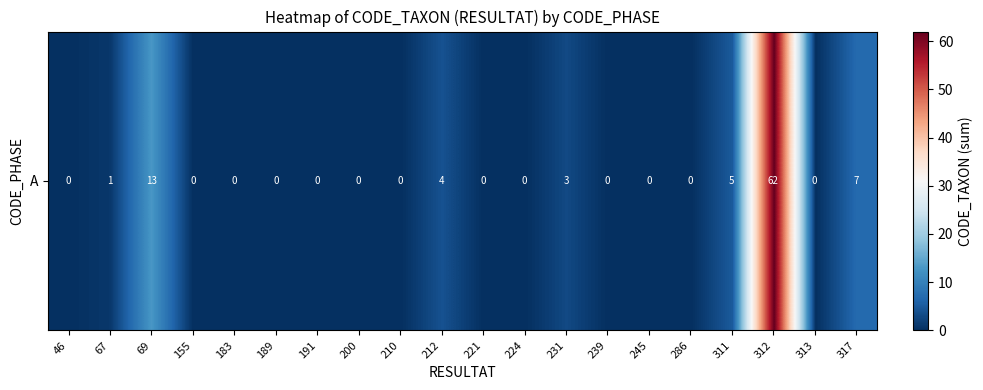

How many distinct data groups are displayed?

1